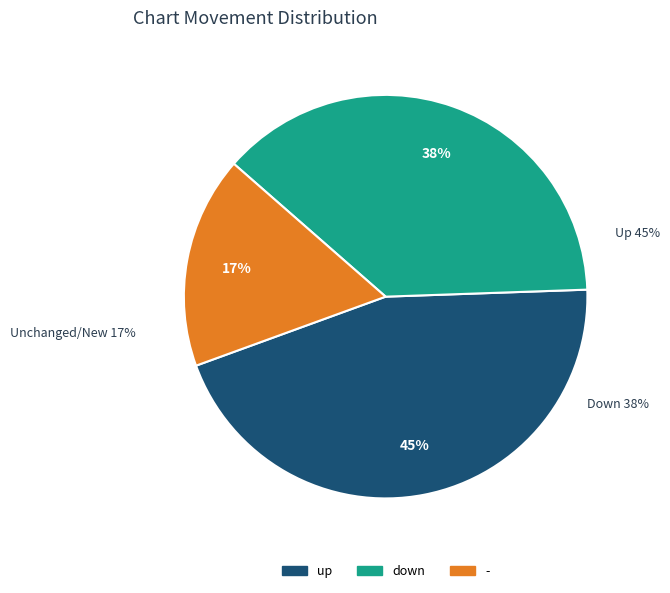

What is the change in value from up to -?

-28